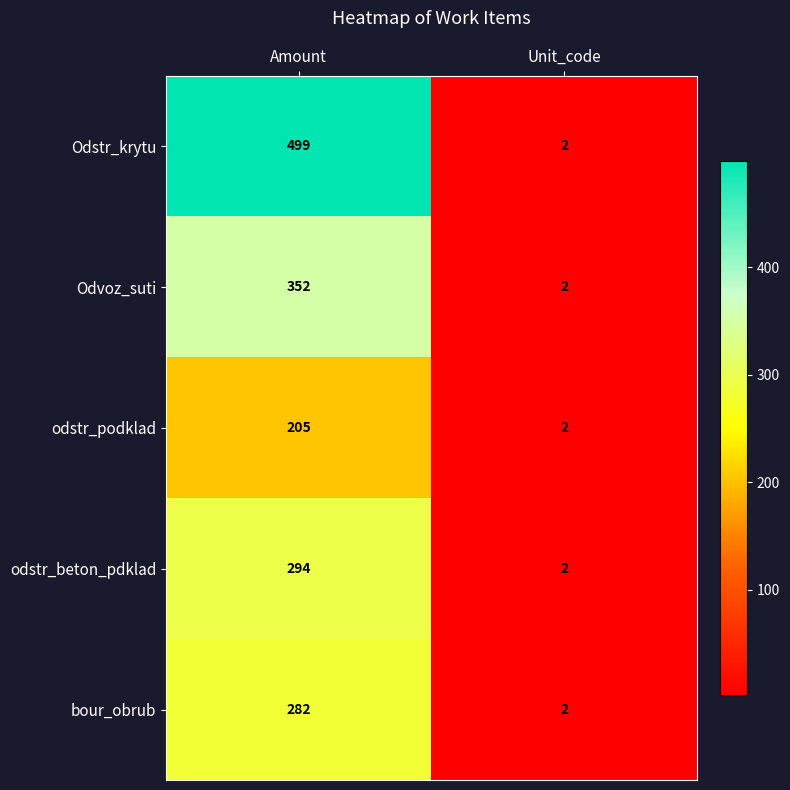

What is the difference between the odstr_beton_pdklad values at Unit_code and Amount?

292